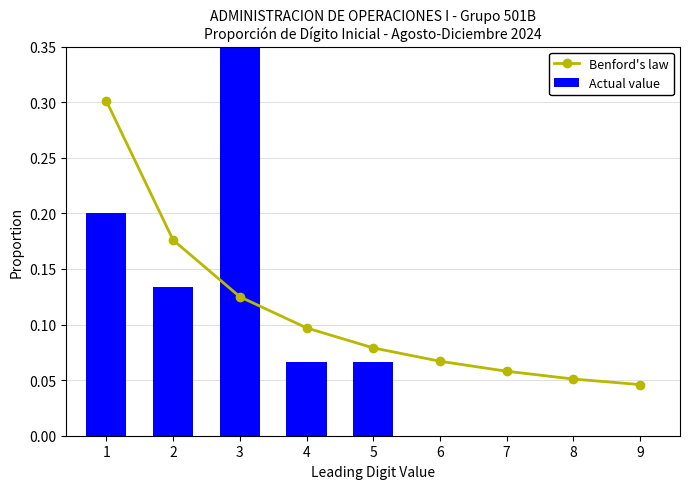

What is the value of the Benford's law bar at the 4th from the left?

0.1